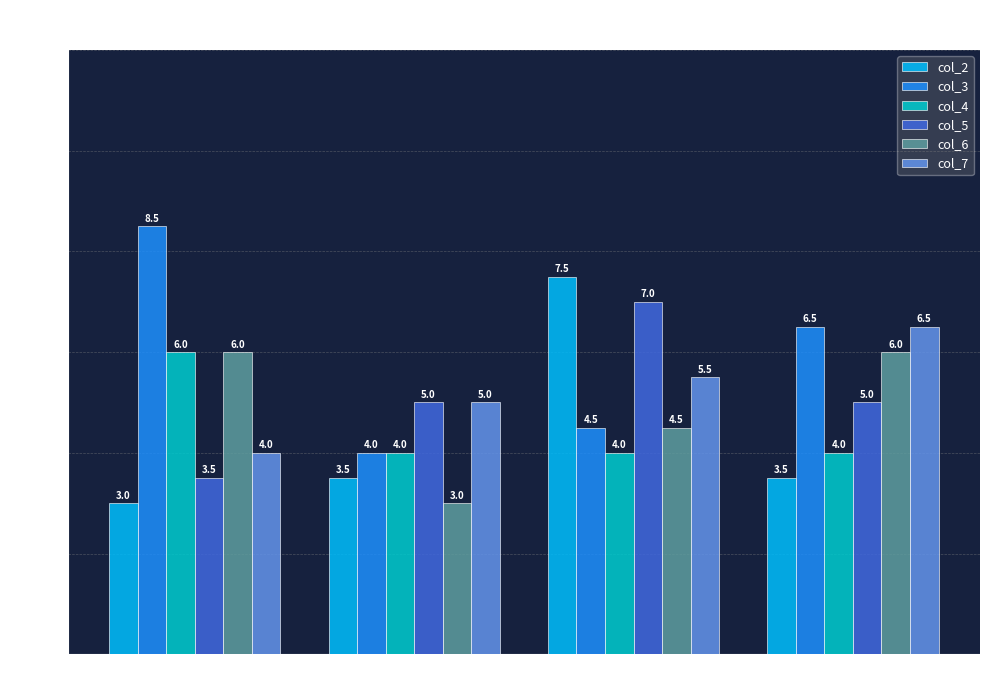

At which label is col_6 closest to 4?

Group C